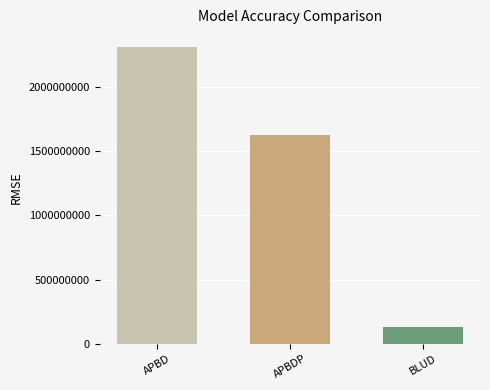

The chart shows a value of 521798191 at APBD. True or false?

False